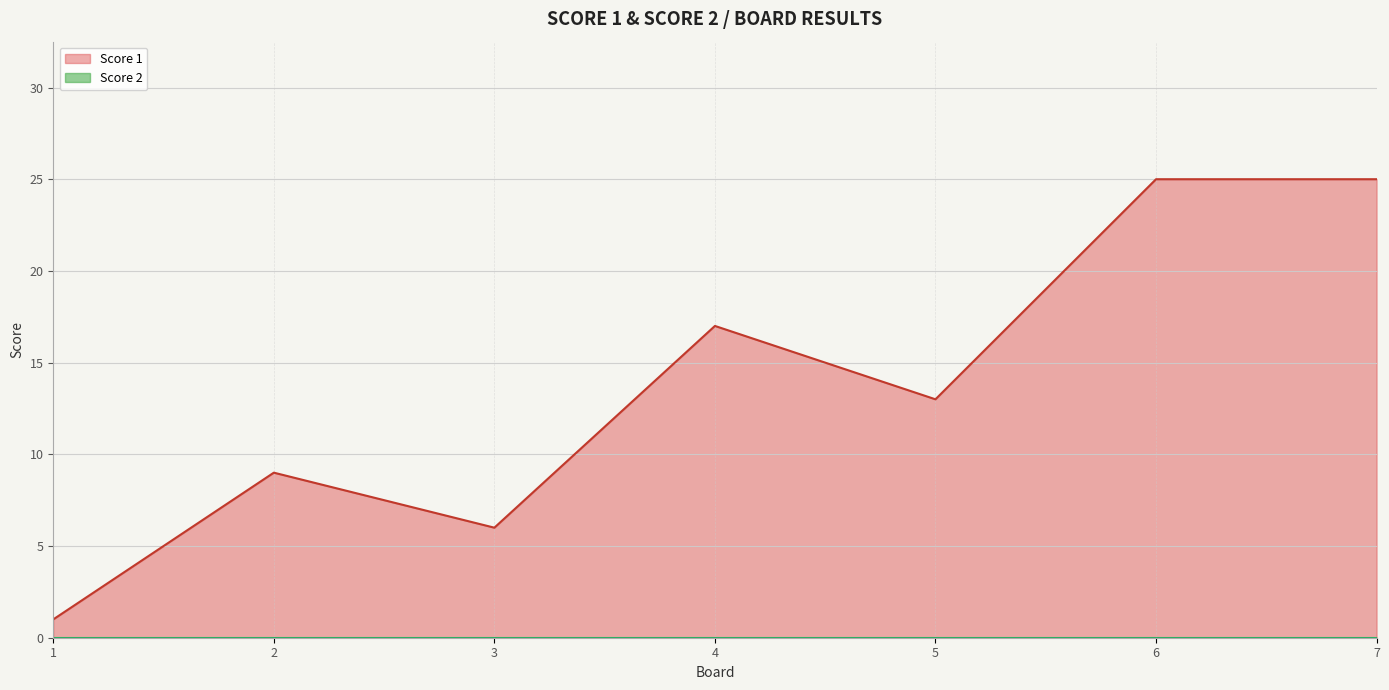

How many categories are shown in the chart?

7